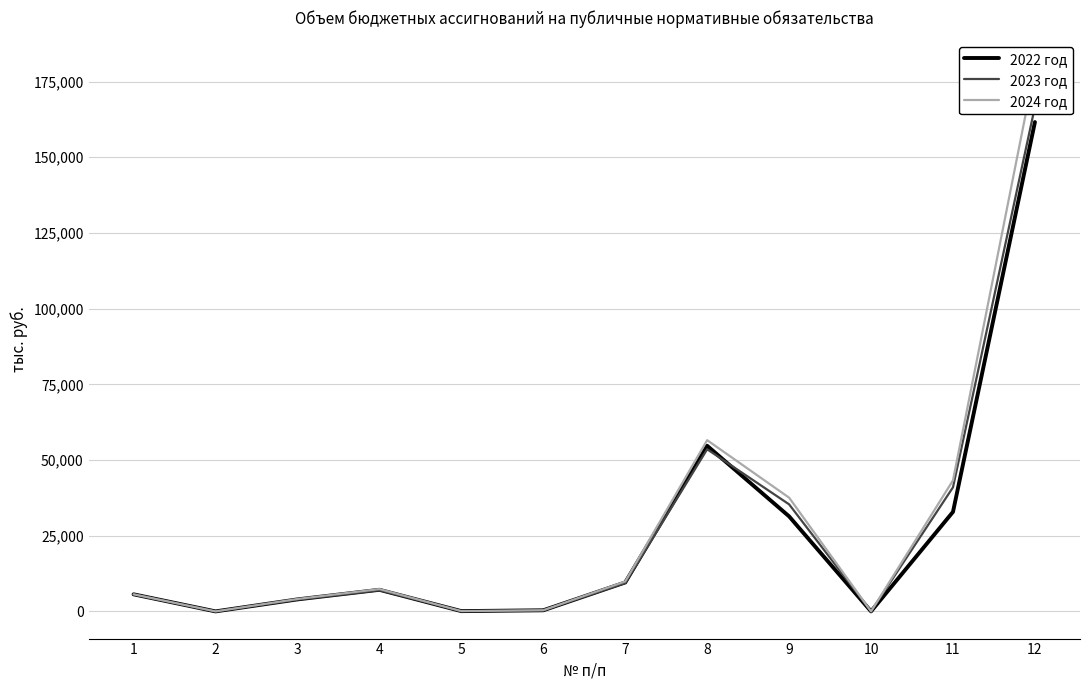

Is the value of 2023 год at 9 greater than the value of 2024 год at 4?

Yes